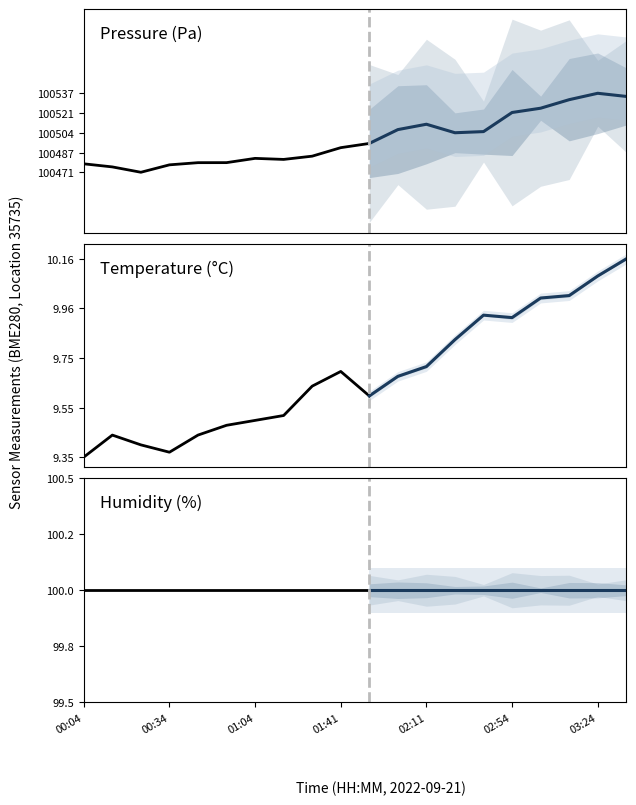

What is the label of the 17th point from the right?

00:34